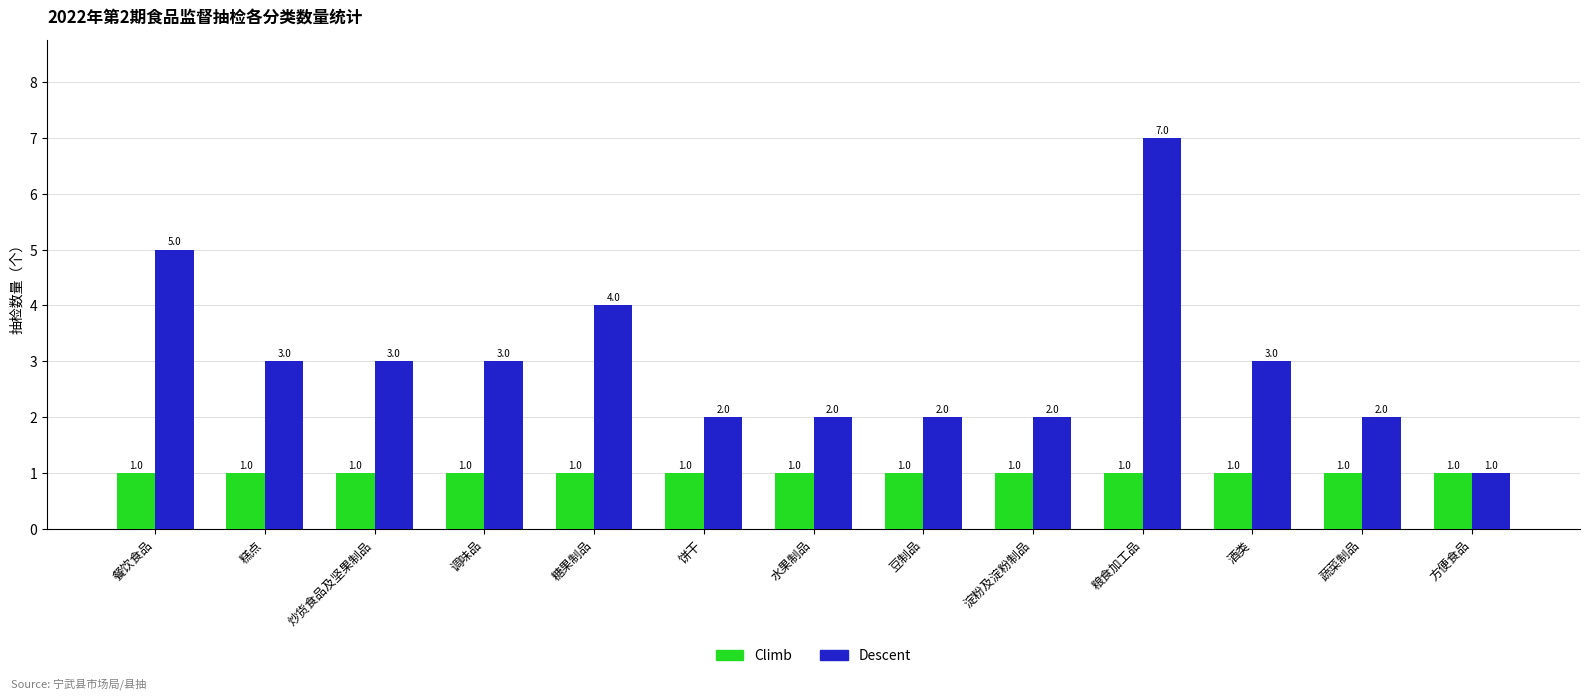

Is it true that Descent equals 5 at 糕点?

False